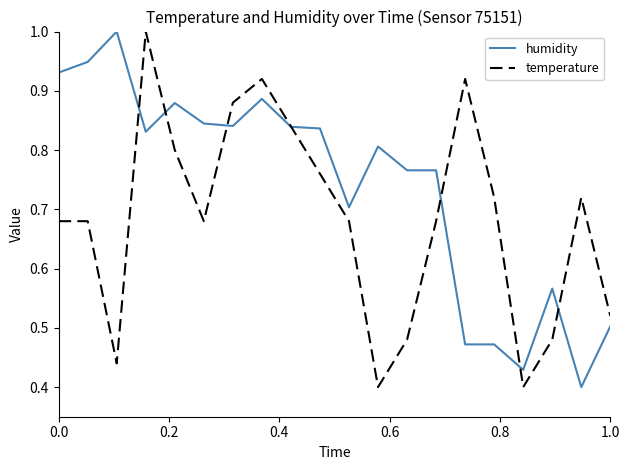

What is the maximum value for temperature?

1.0